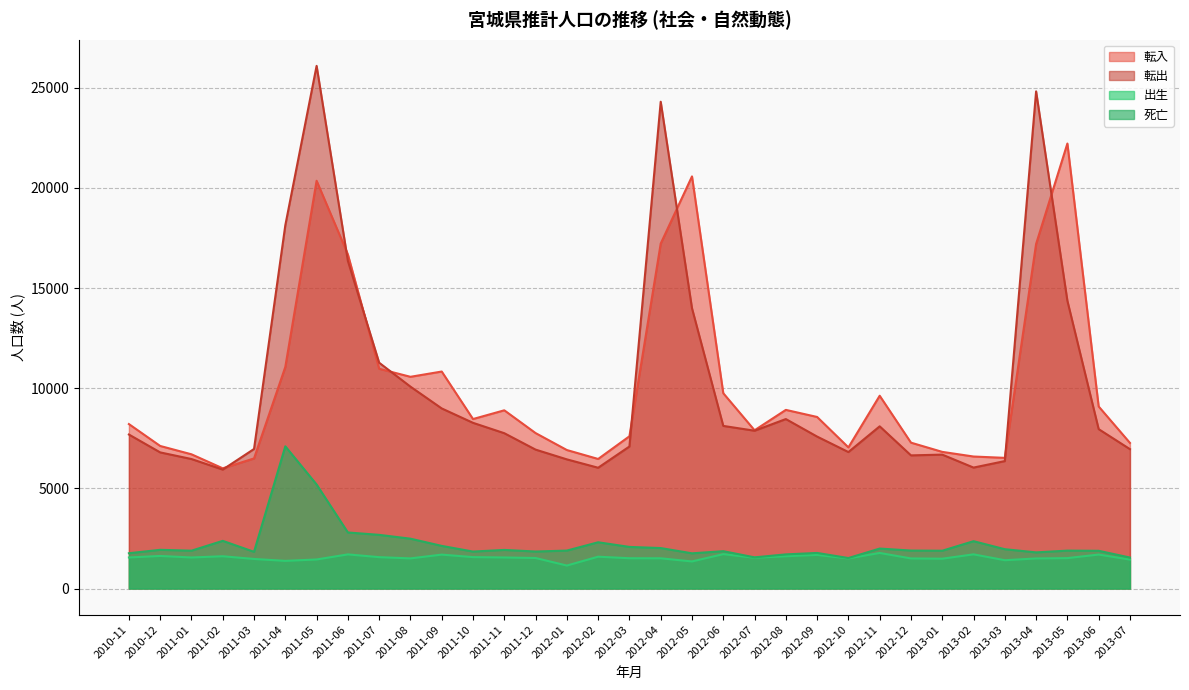

How many data points in 転入 are above 8460?

16